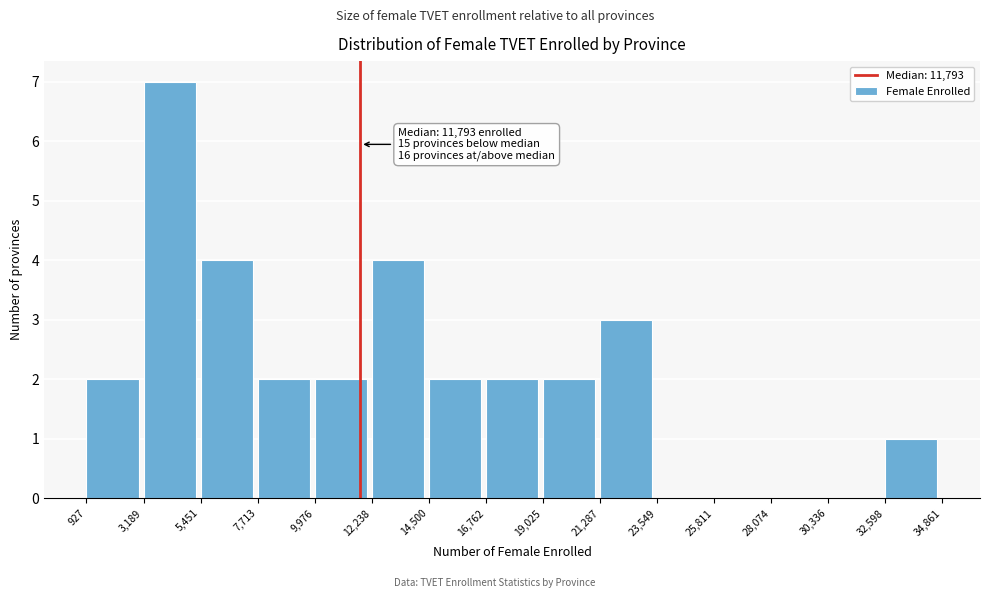

Over which range of the x-axis is the bar tallest?

3,189 to 5,451